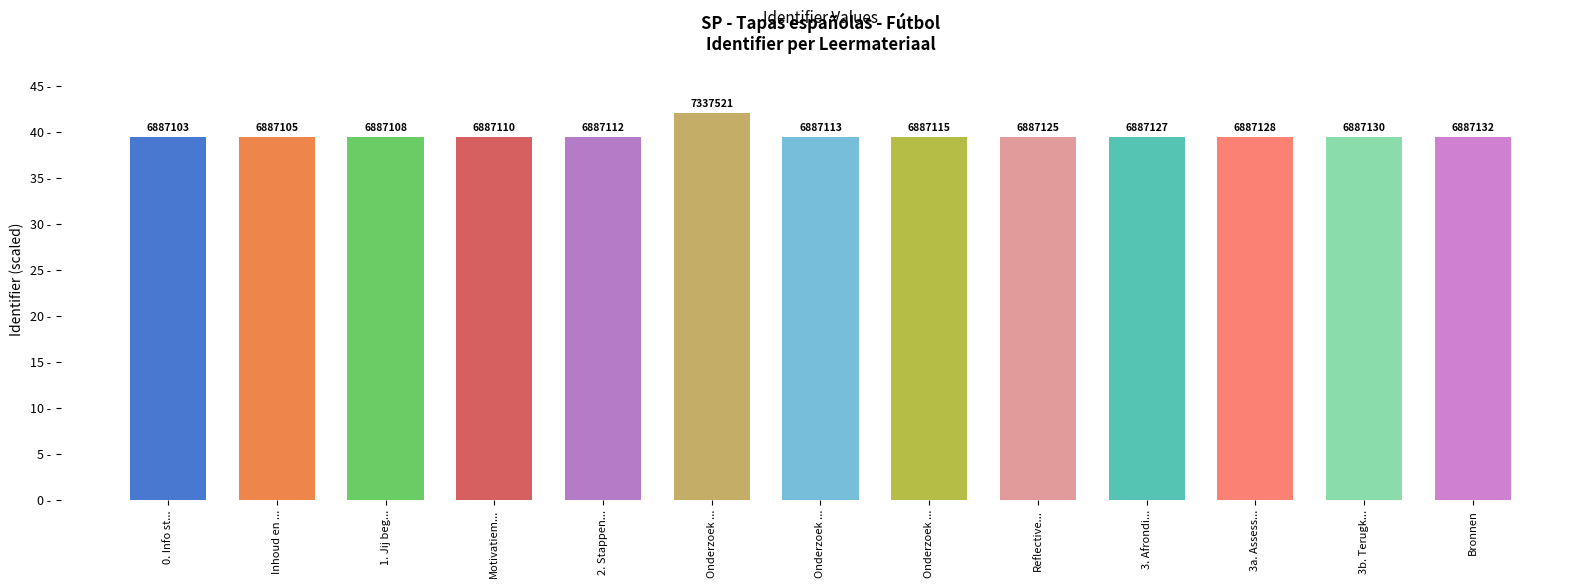

What is the ratio of the value at Reflective... to the value at 3a. Assess...?

1.0